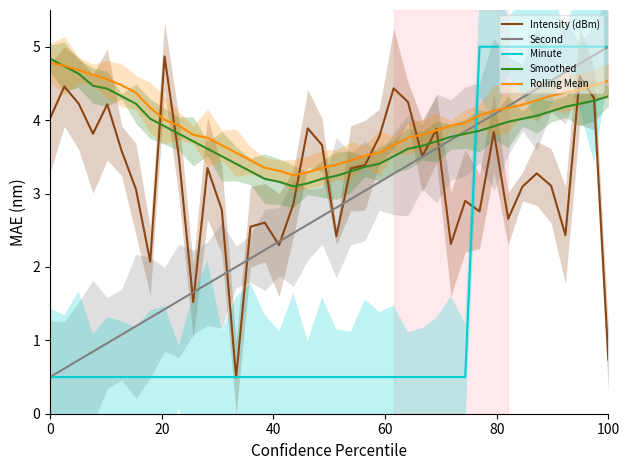

Between 11 and 39, which is larger?

11